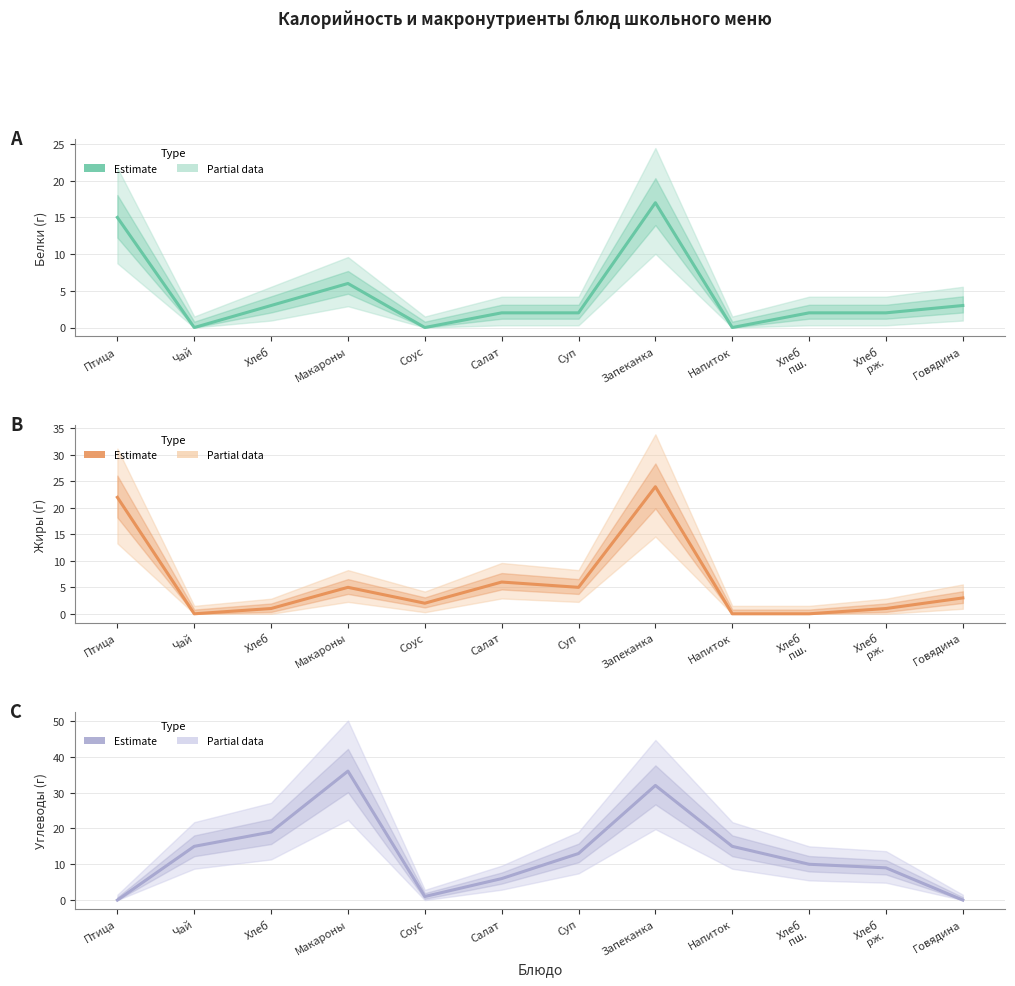

Rank the series by their average value, from highest to lowest.

Углеводы, Жиры, Белки